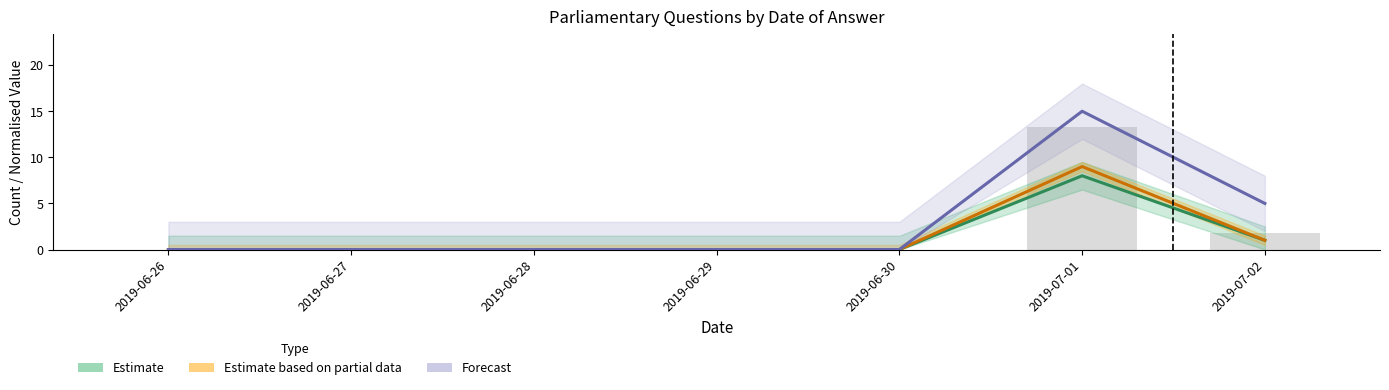

What position from the right is 2019-06-28?

5